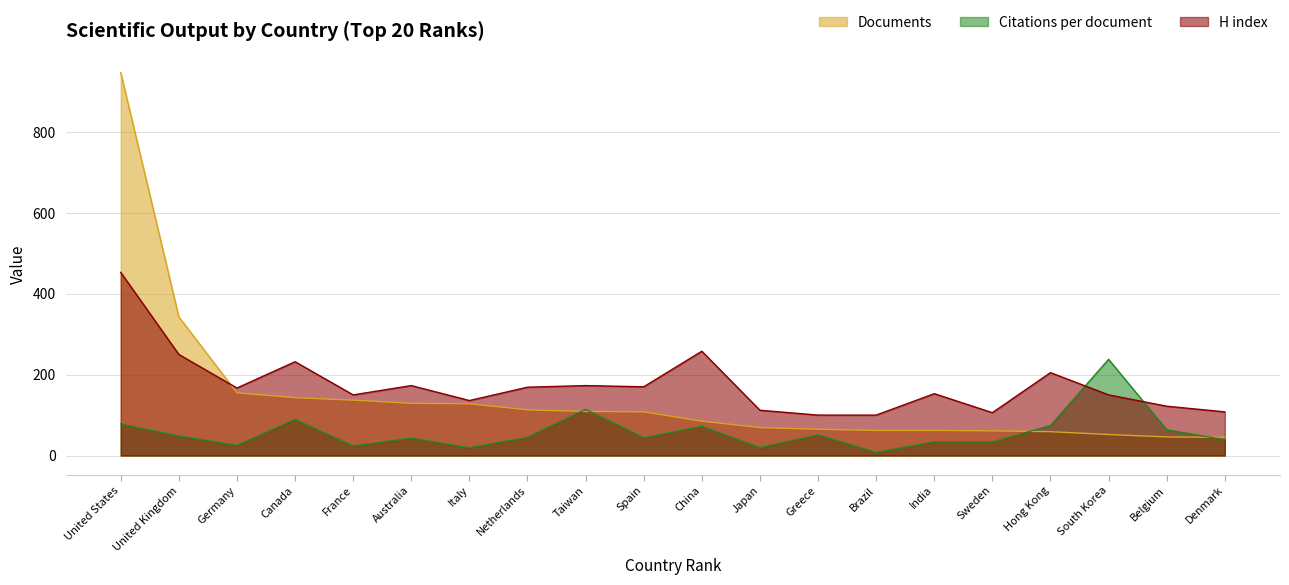

What is the value of the H index point at the 18th from the left?

150.0